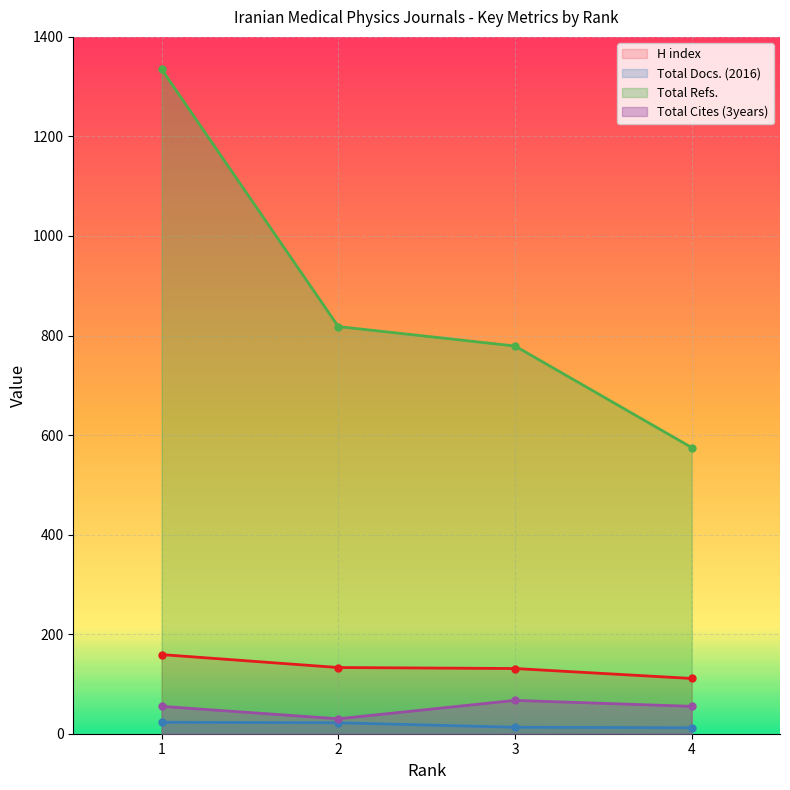

What is the sum of the Total Refs. values at 2 and 1?

2153